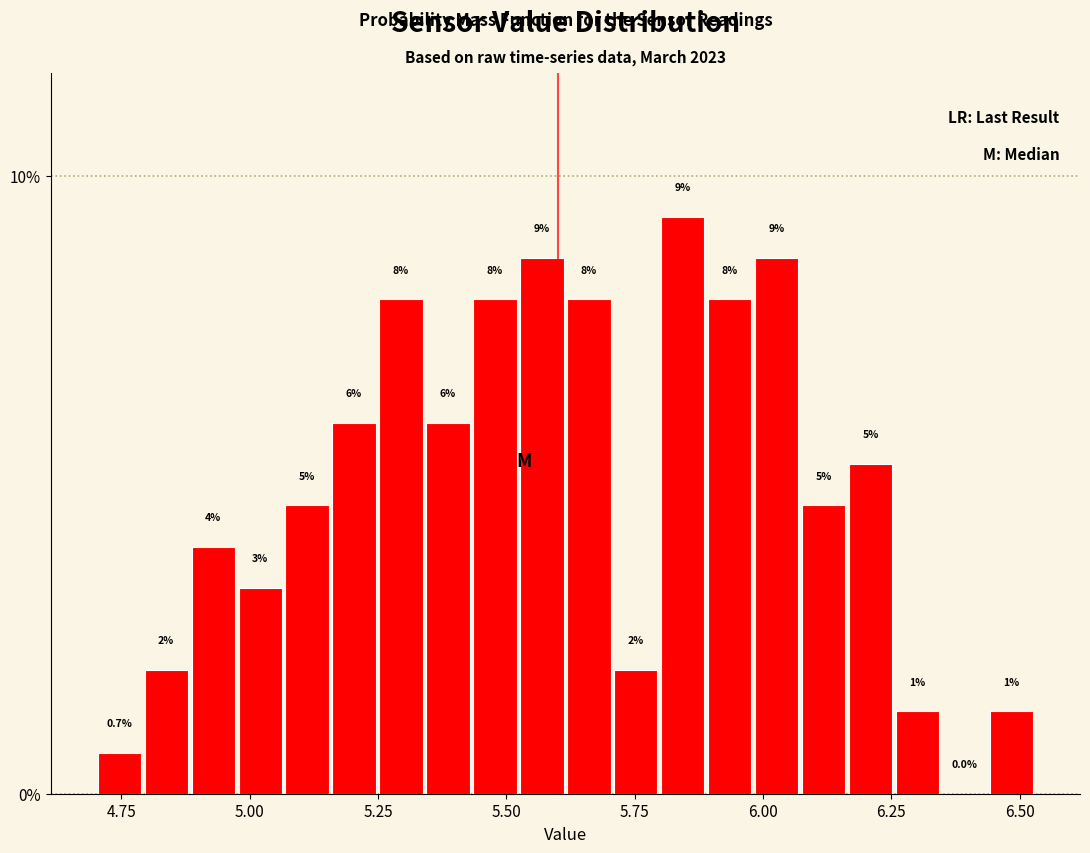

Read against the x-axis, roughly where is the centre of the tallest bar?

5.85